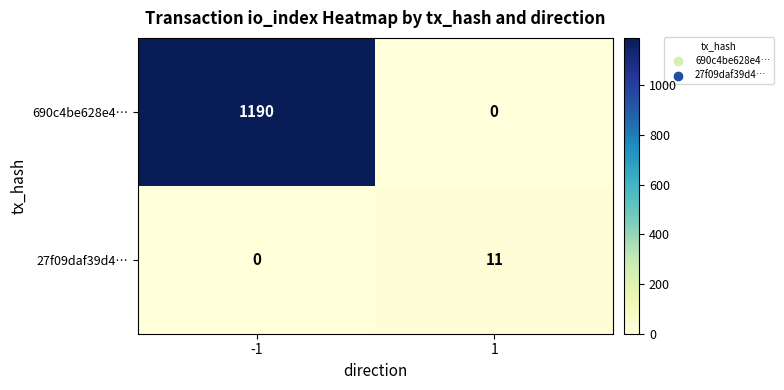

How many distinct data groups are displayed?

2